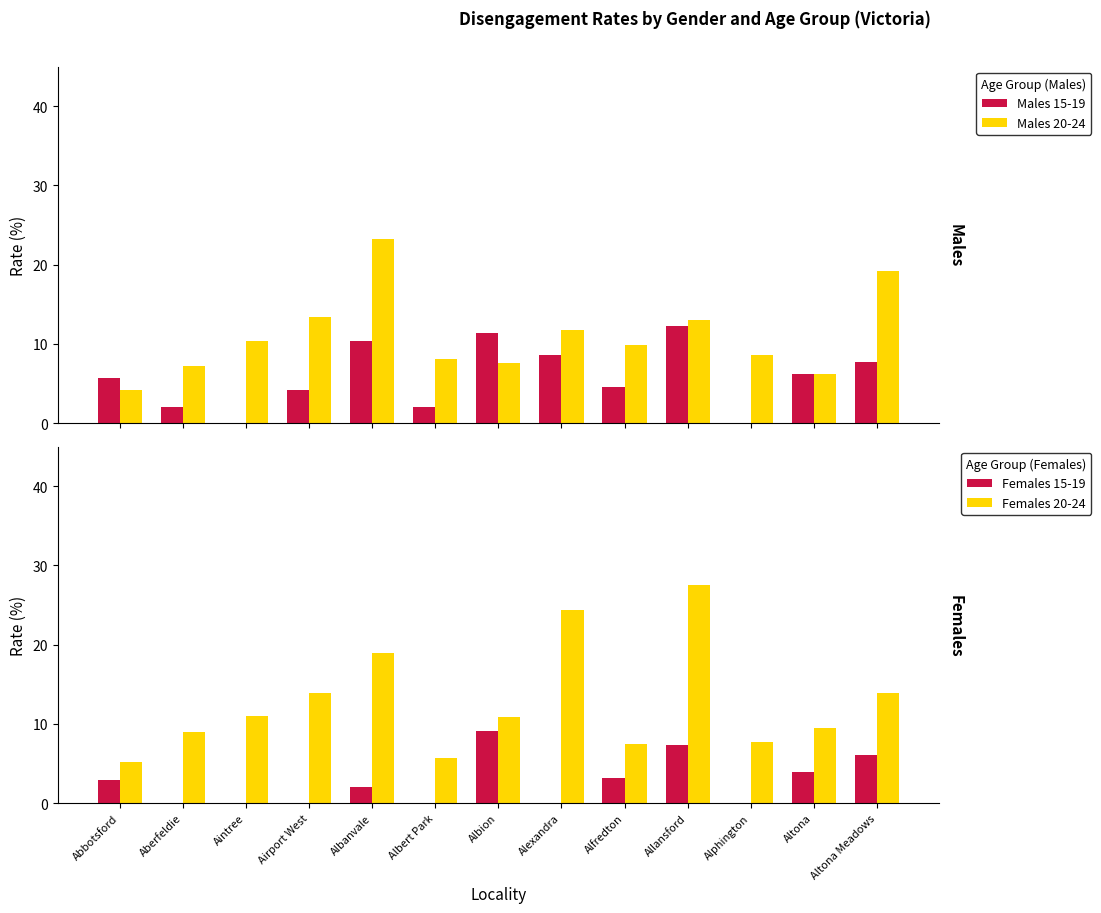

Which has a higher value, Albanvale or Allansford?

Allansford